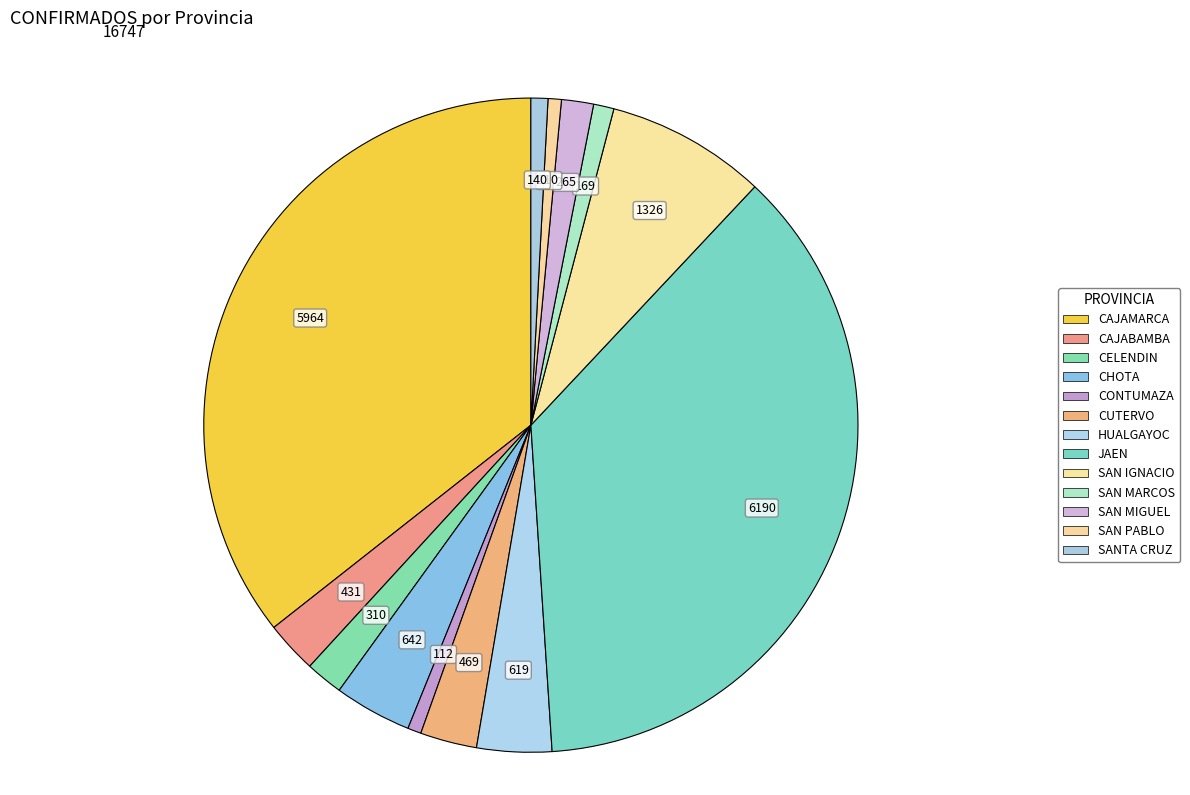

The SAN MIGUEL slice represents 9% of the pie. True or false?

False